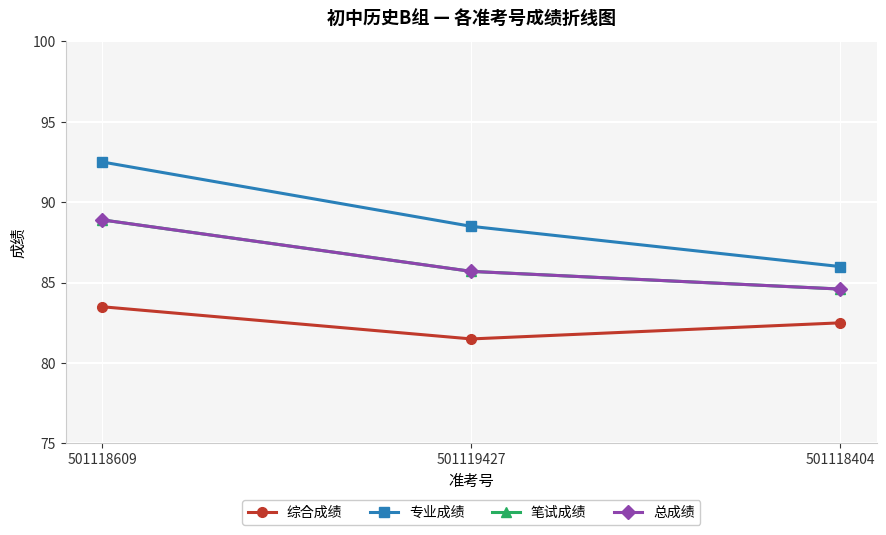

Does the chart have visible grid lines?

Yes